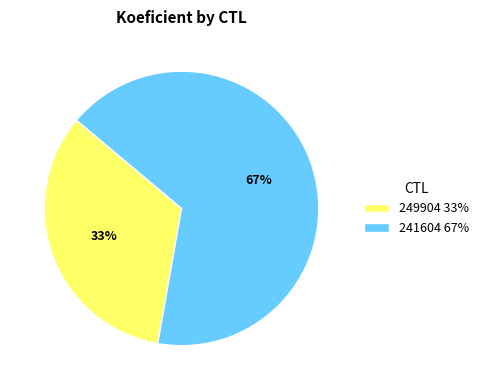

To the nearest percent, what is the average slice percentage?

50%